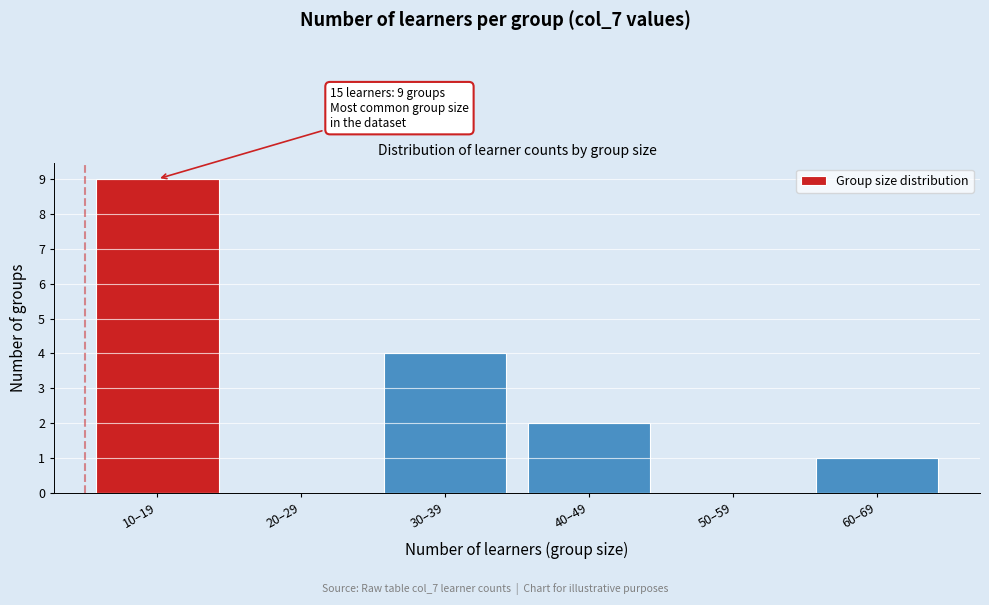

Reading left to right, list all the values displayed in this chart.

10–19=9	20–29=0	30–39=4	40–49=2	50–59=0	60–69=1